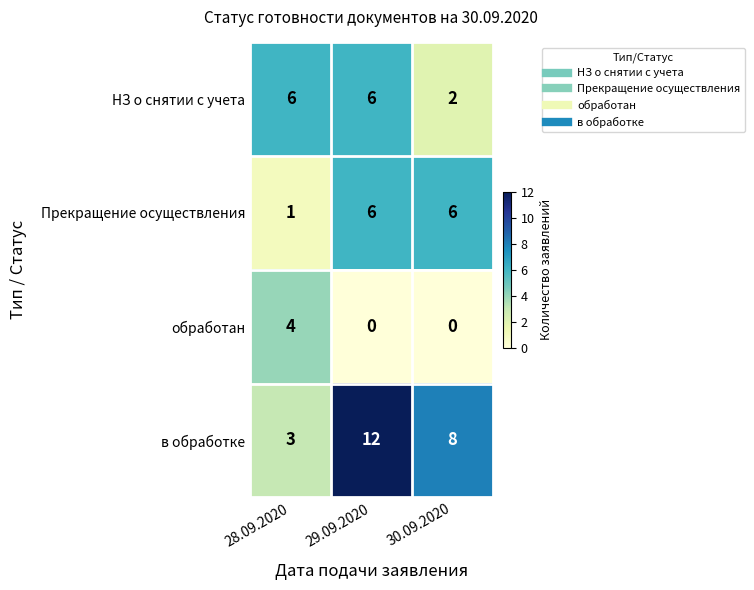

Which series has the largest total across all categories?

в обработке